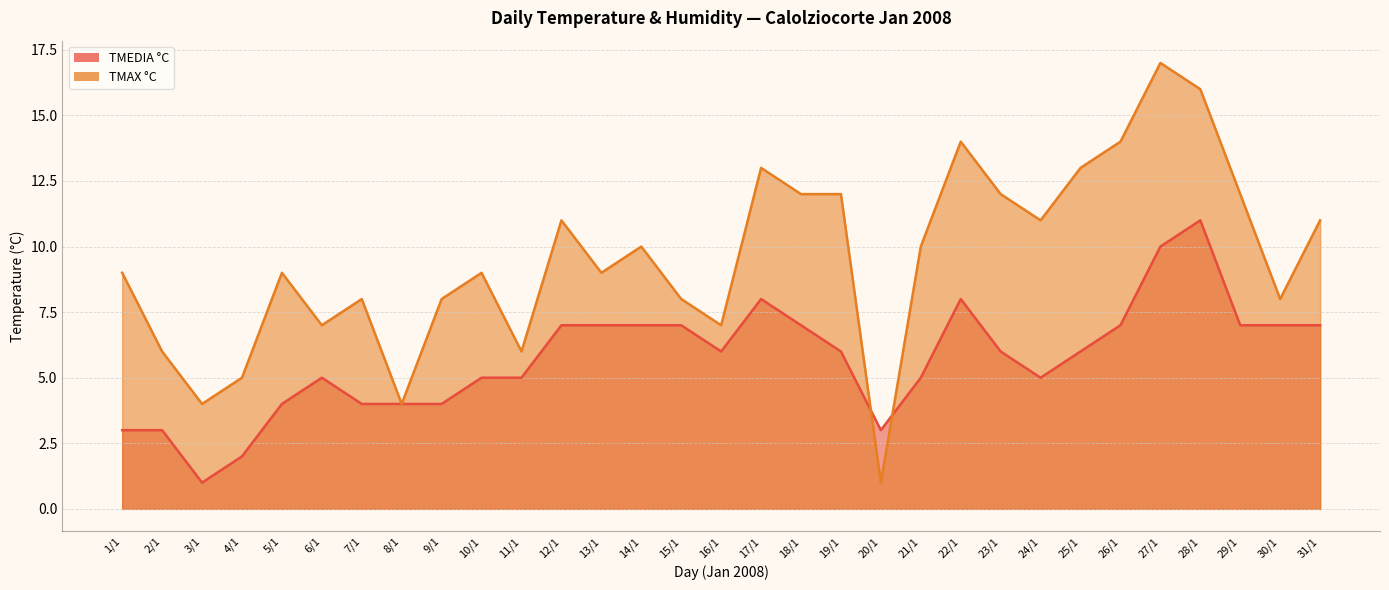

What is the sum of all TMAX °C values?

296